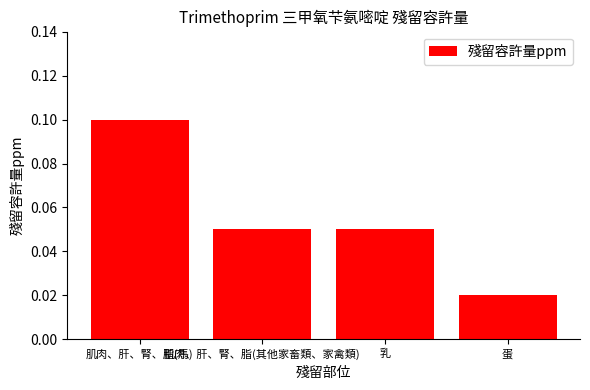

How many values are between 0 and 1?

4